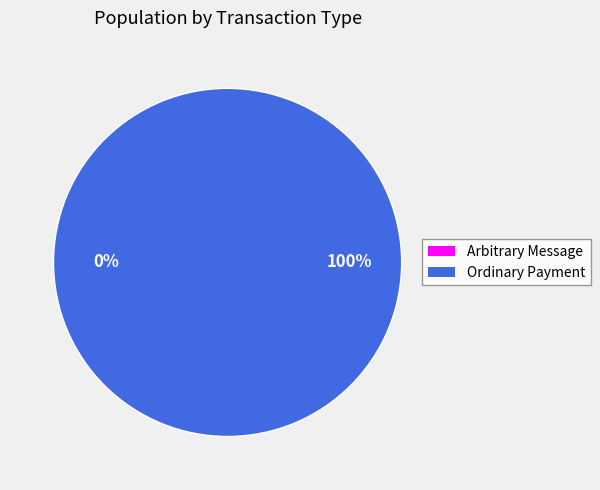

Combined, do Arbitrary Message and Ordinary Payment account for over 50%?

Yes